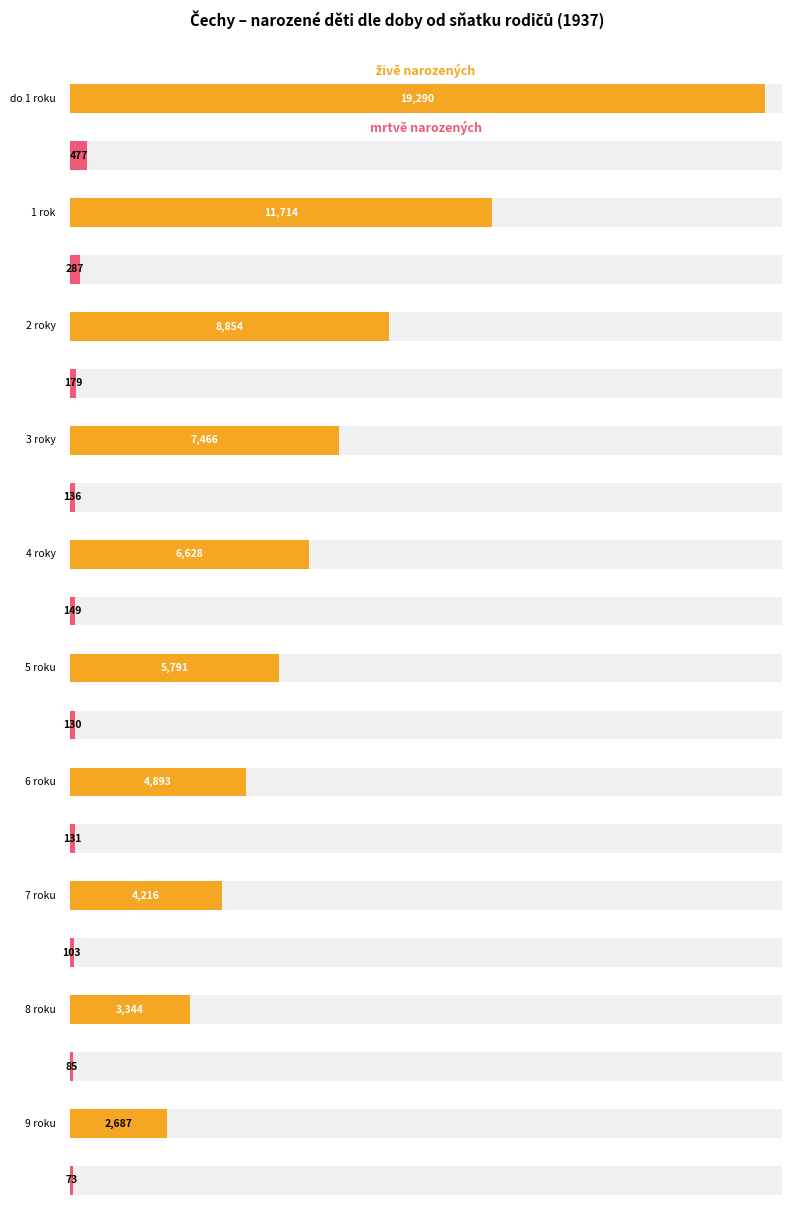

At which label is mrtvě narozených closest to 241?

1 rok